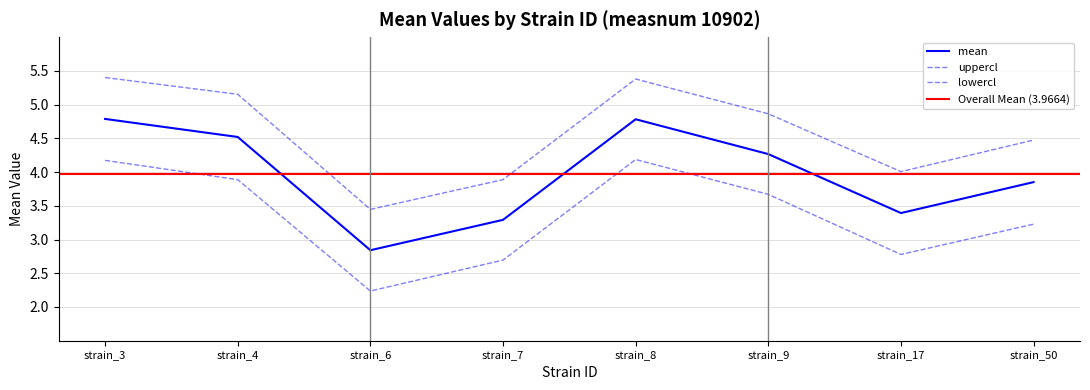

Reading left to right, what are all the values shown in this chart?

mean: 4.8	4.5	2.8	3.3	4.8	4.3	3.4	3.9
uppercl: 5.4	5.2	3.4	3.9	5.4	4.9	4.0	4.5
lowercl: 4.2	3.9	2.2	2.7	4.2	3.7	2.8	3.2